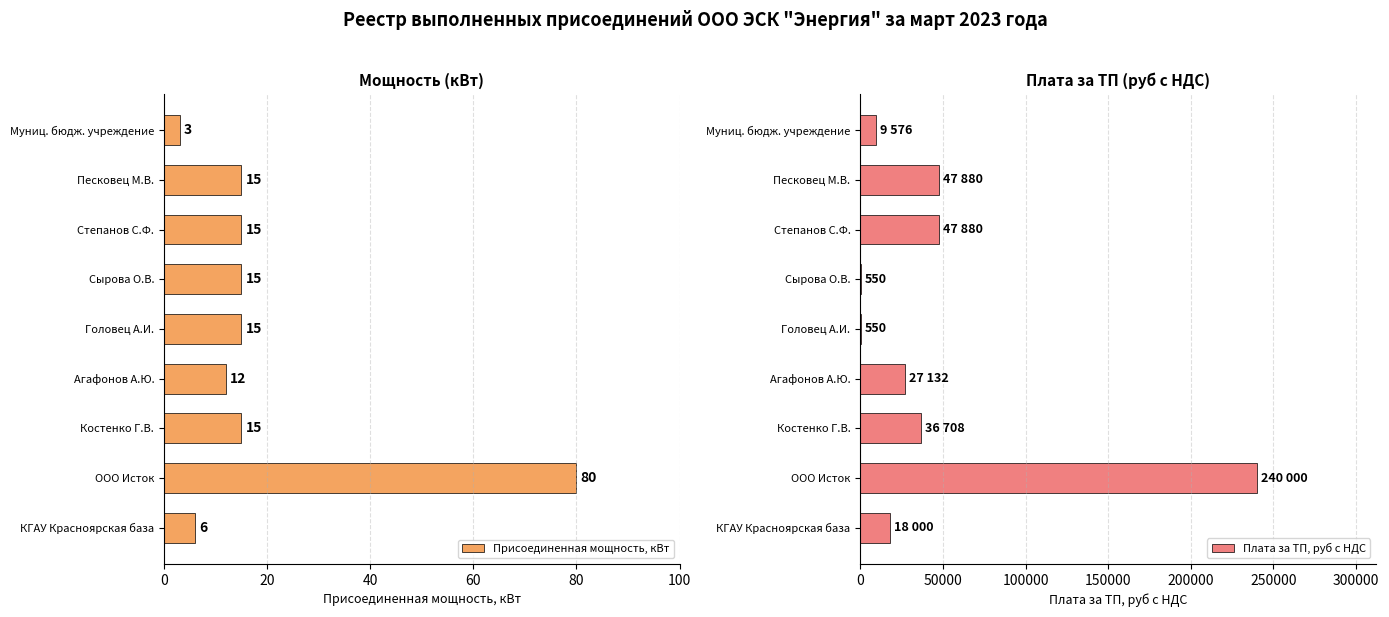

At how many categories does at least one series exceed 122377?

1